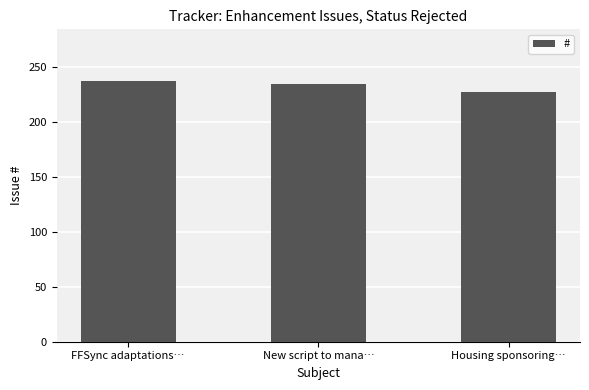

What is the average value?

233